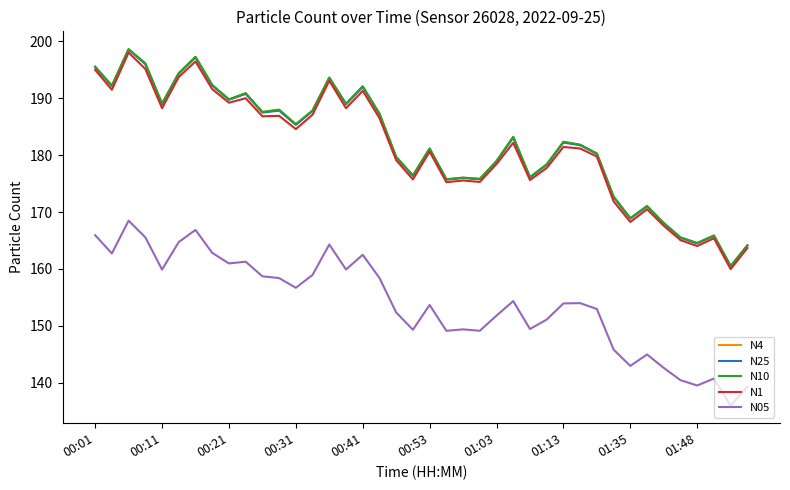

True or false: N25 and N05 intersect in this chart.

False